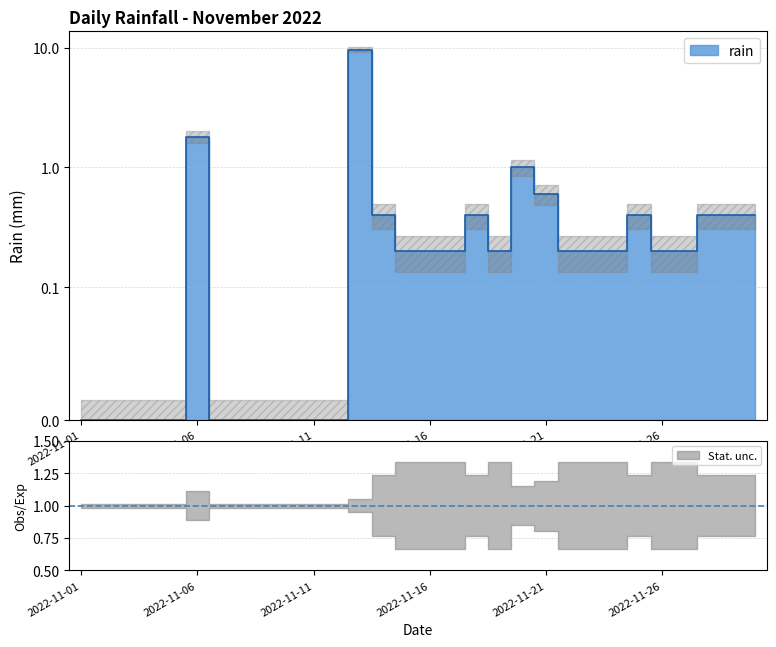

Which label corresponds to the smallest value in the chart?

2022-11-01